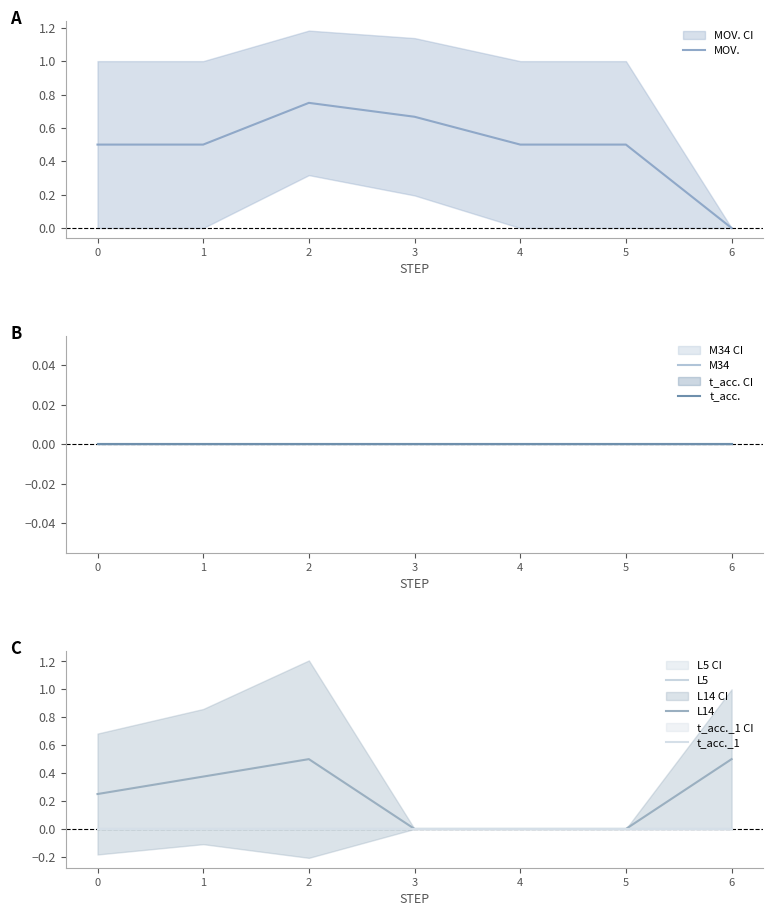

Reading left to right, transcribe all the data shown in this chart.

MOV.: 0=0.5	1=0.5	2=0.8	3=0.7	4=0.5	5=0.5	6=0.0
M34: 0=0.0	1=0.0	2=0.0	3=0.0	4=0.0	5=0.0	6=0.0
t_acc.: 0=0.0	1=0.0	2=0.0	3=0.0	4=0.0	5=0.0	6=0.0
L5: 0=0.0	1=0.0	2=0.0	3=0.0	4=0.0	5=0.0	6=0.0
L14: 0=0.2	1=0.4	2=0.5	3=0.0	4=0.0	5=0.0	6=0.5
t_acc._1: 0=0.0	1=0.0	2=0.0	3=0.0	4=0.0	5=0.0	6=0.0